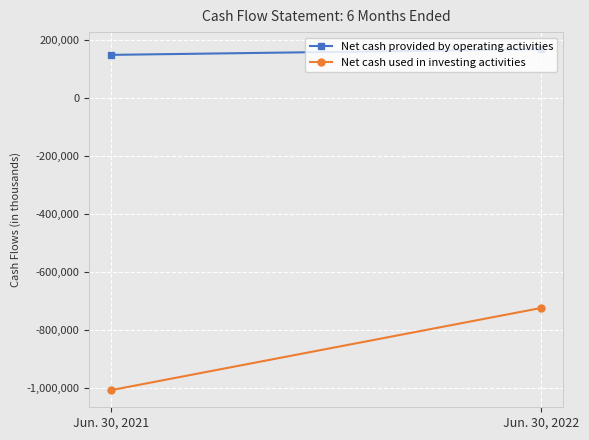

The Net cash provided by operating activities series shows 149022 at Jun. 30, 2021. True or false?

True